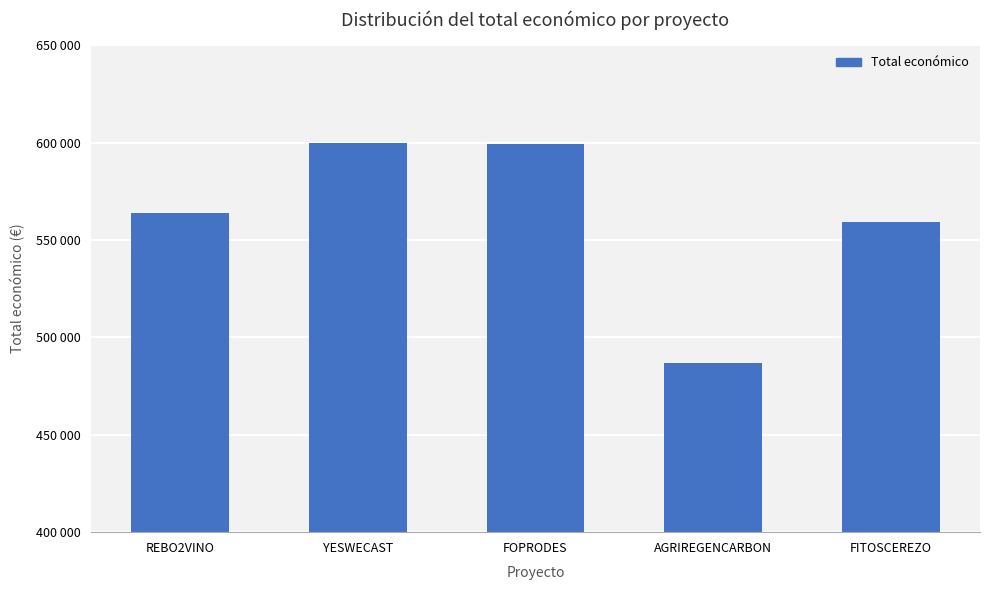

What value does the data have at FOPRODES, to the nearest 100?

599200